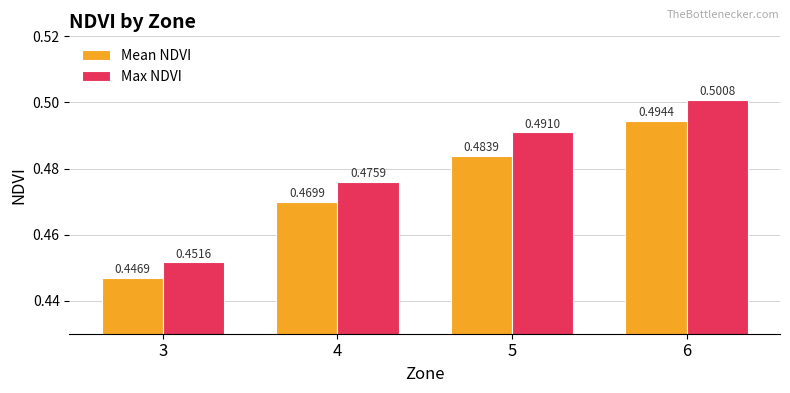

What are all the series names shown in the legend?

Mean NDVI, Max NDVI